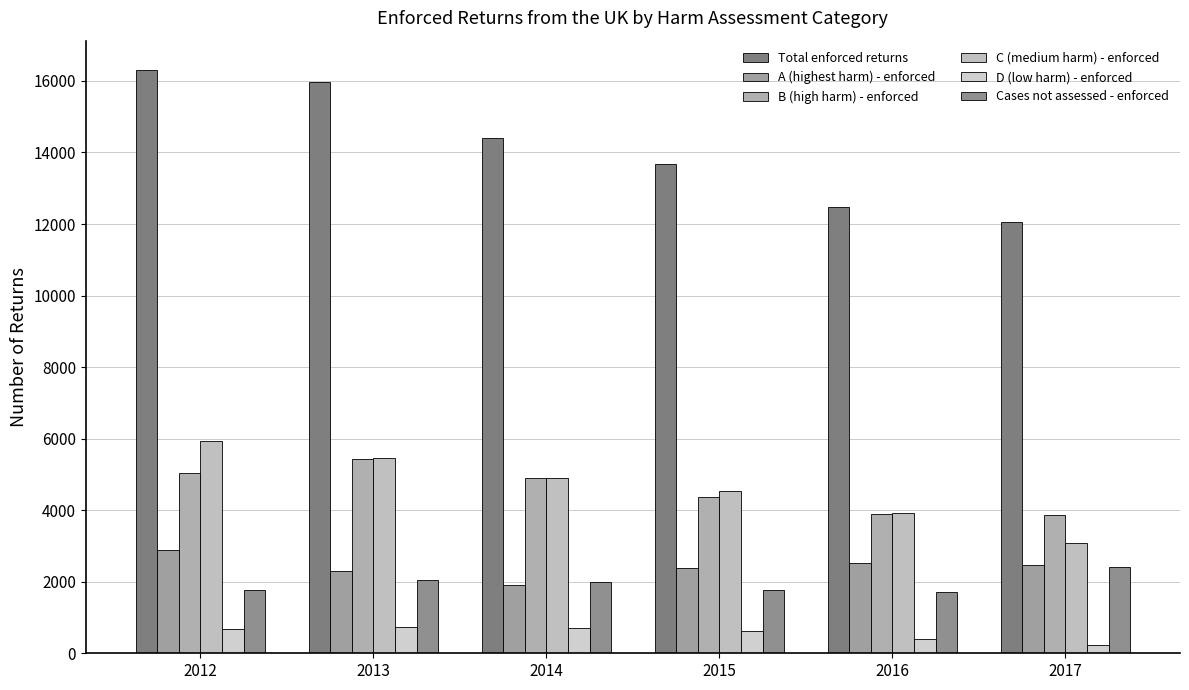

Rank the series by their maximum value, from lowest to highest.

D (low harm) - enforced, Cases not assessed - enforced, A (highest harm) - enforced, B (high harm) - enforced, C (medium harm) - enforced, Total enforced returns